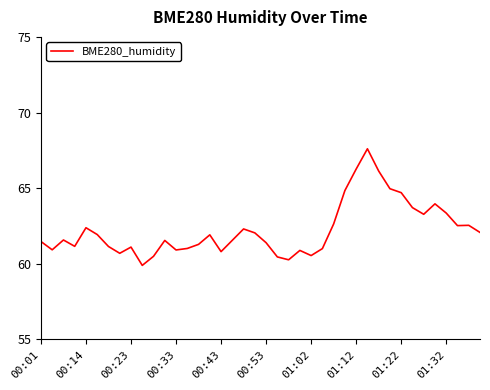

What is the minimum value shown in the chart?

59.9